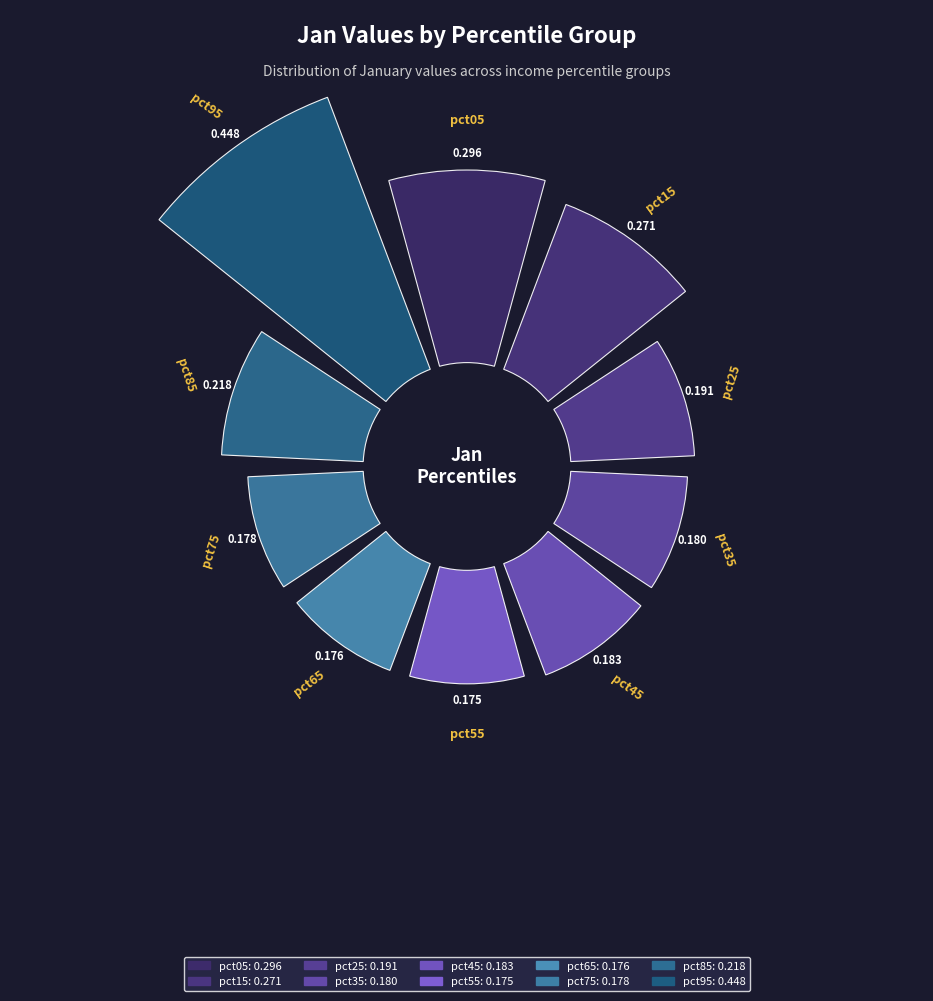

Is it true that pct85 is 16% of the pie?

False